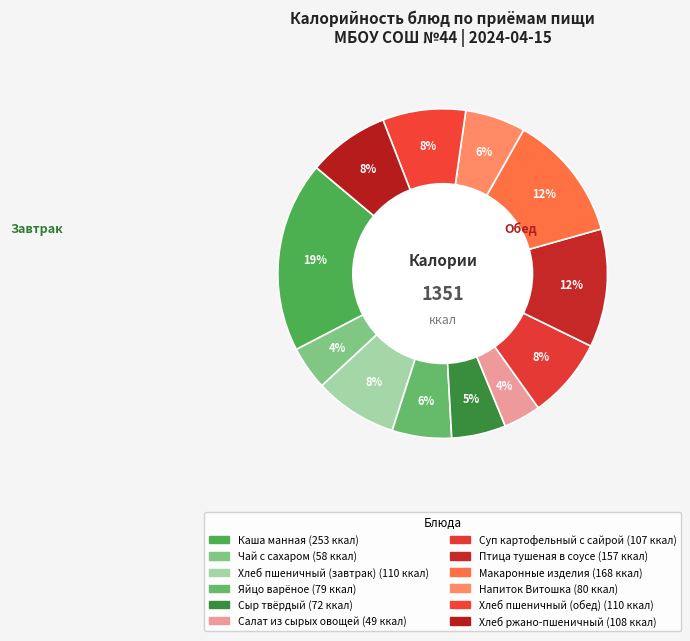

Which has a higher value, Птица тушеная в соусе or Хлеб ржано-пшеничный?

Птица тушеная в соусе